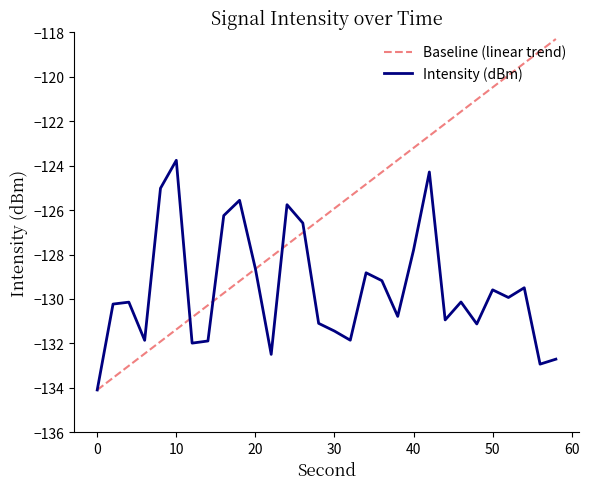

Which series has the largest range (max minus min)?

Baseline (linear trend)